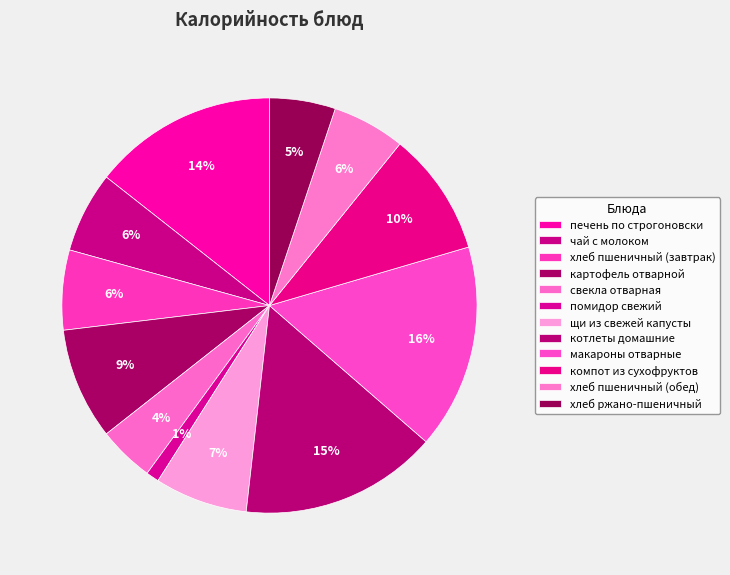

To the nearest percent, what is the combined percentage of хлеб пшеничный (обед) and хлеб ржано-пшеничный?

11%